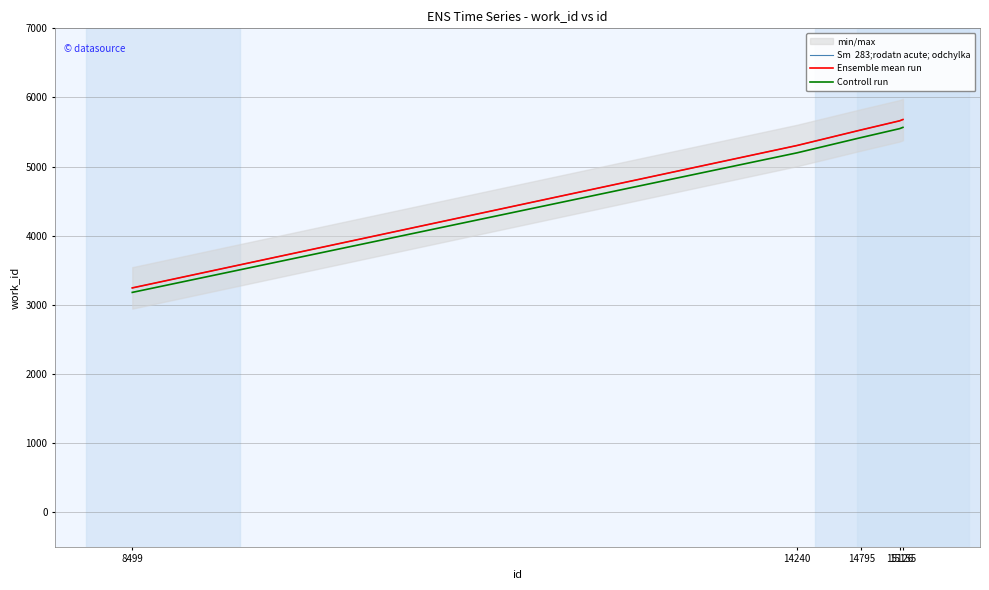

True or false: Controll run and Ensemble mean run cross at least once.

False